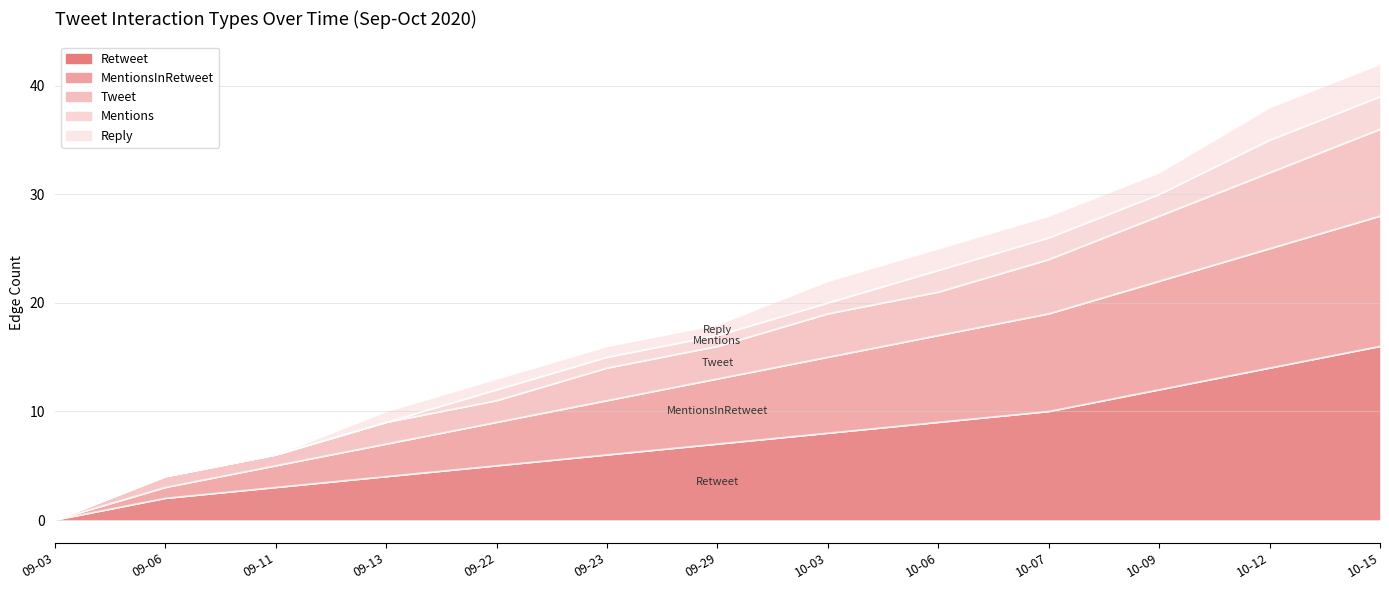

Where does the Tweet series first go above 16?

10-03